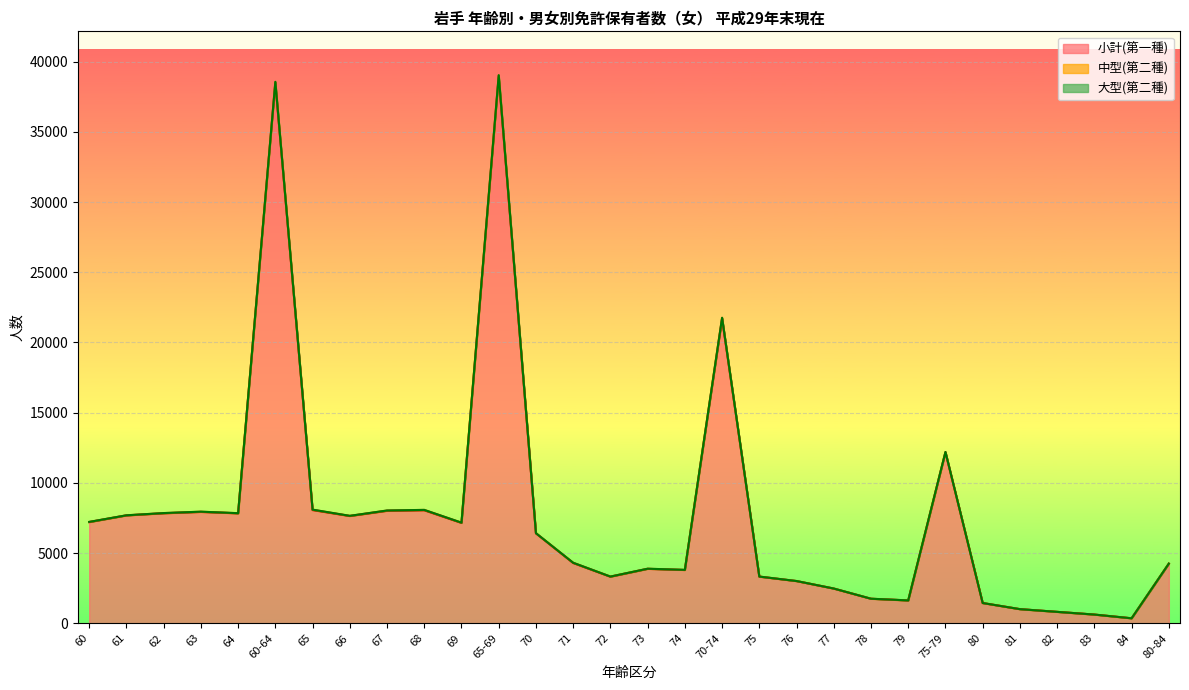

What is the total value across all series at 72?

3329